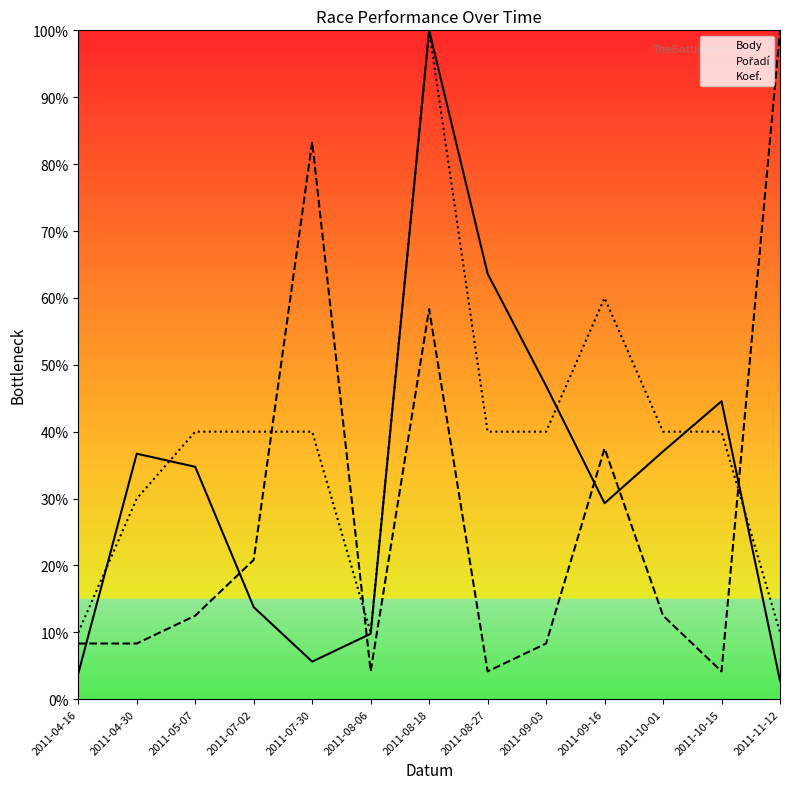

Rank the series by their average value, from highest to lowest.

Koef., Body, Pořadí